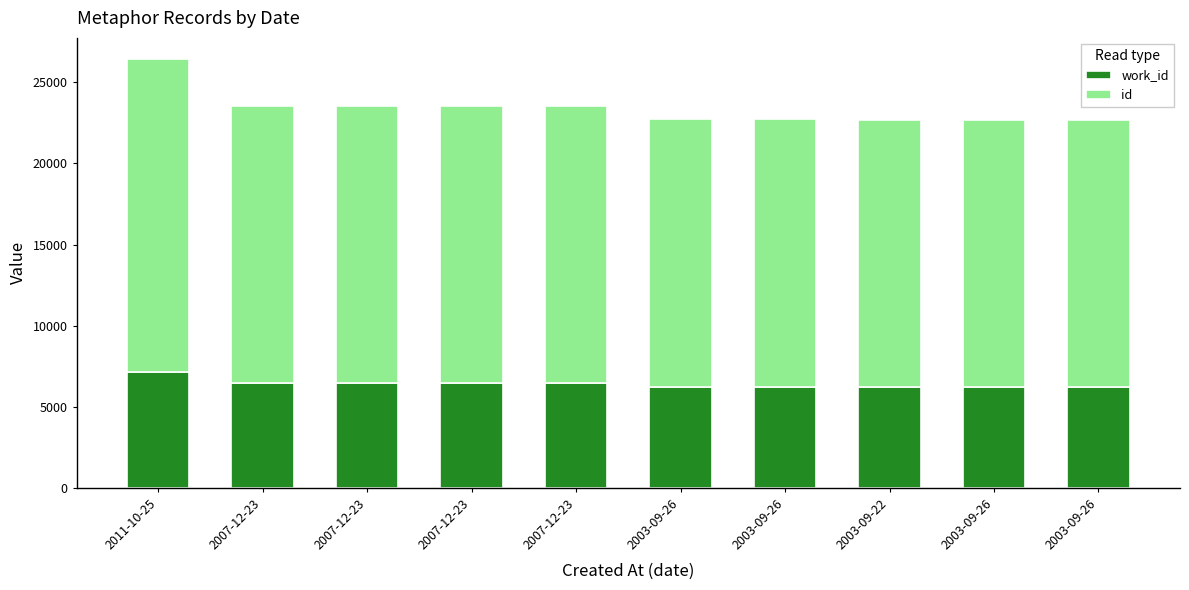

What are all the series names shown in the legend?

work_id, id